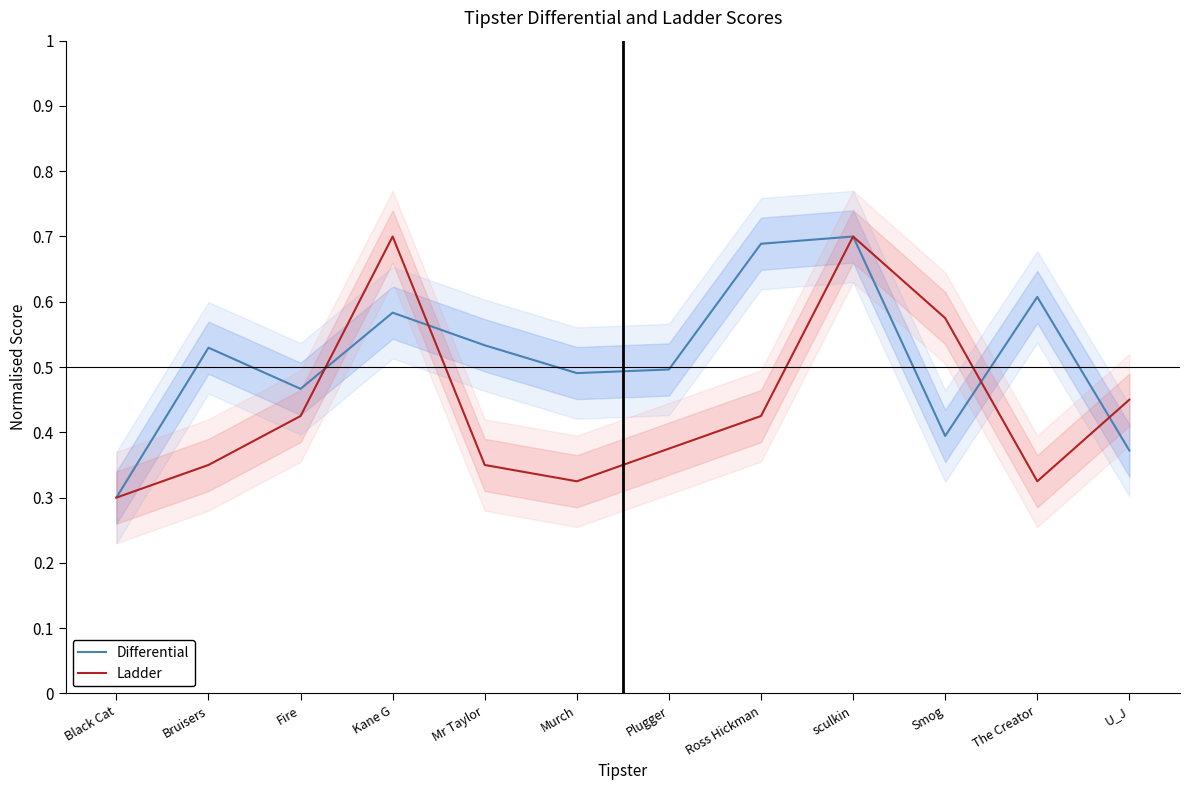

What is the total value across all series at Kane G?

1.3